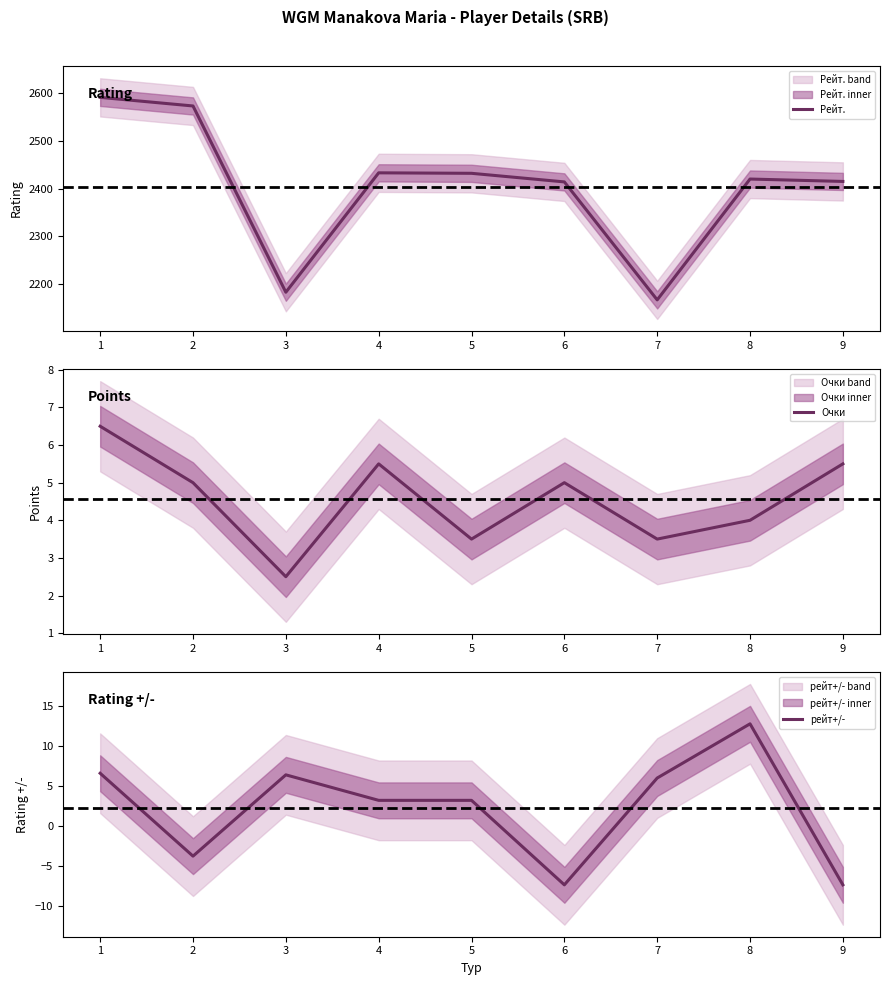

Which series has the largest range (max minus min)?

Рейт.